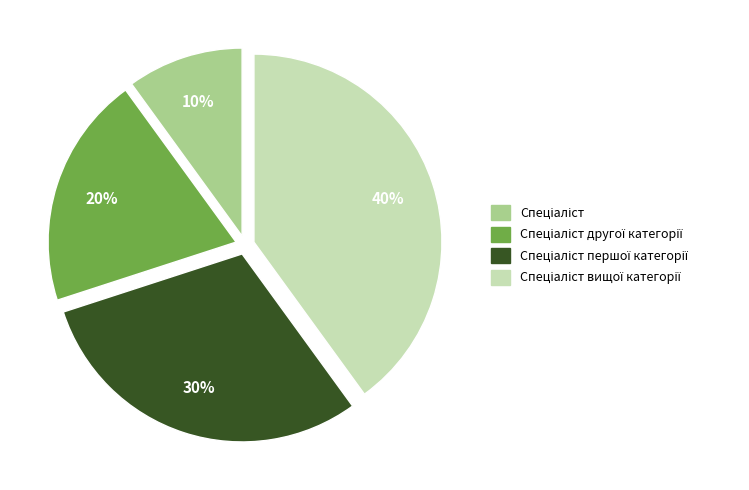

To the nearest percent, what is the average slice percentage?

25%